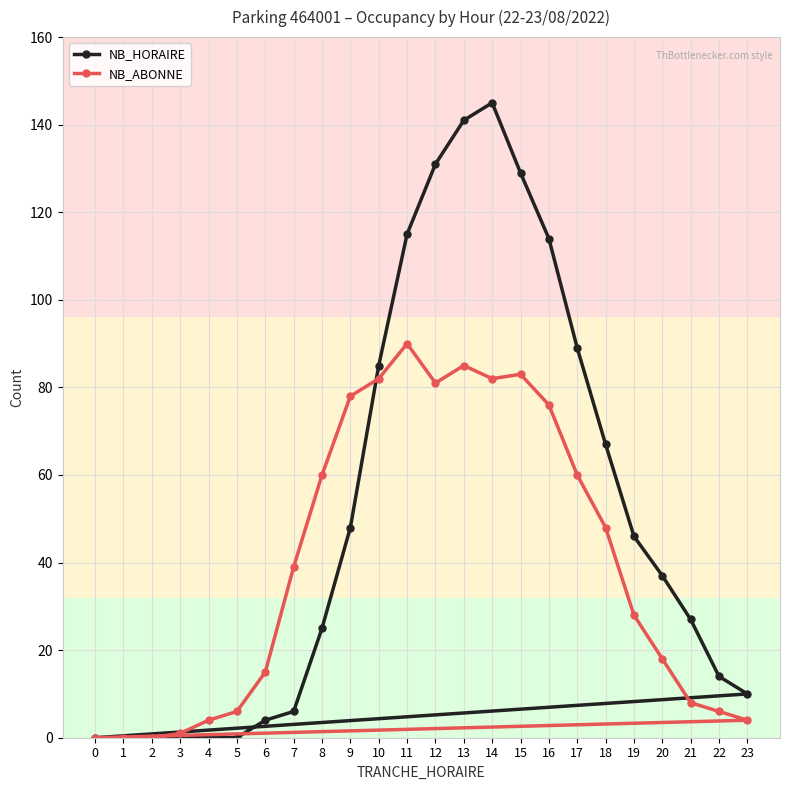

True or false: NB_ABONNE has more than 2 points higher than both neighbors.

True